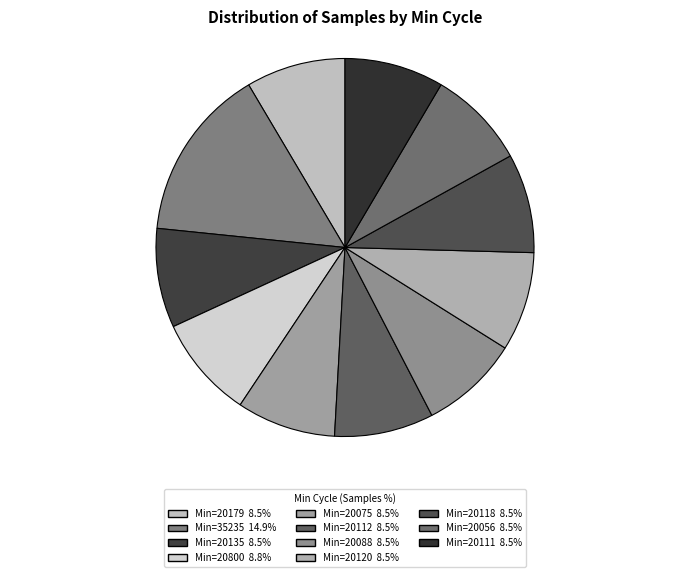

Which slice is the largest?

35235